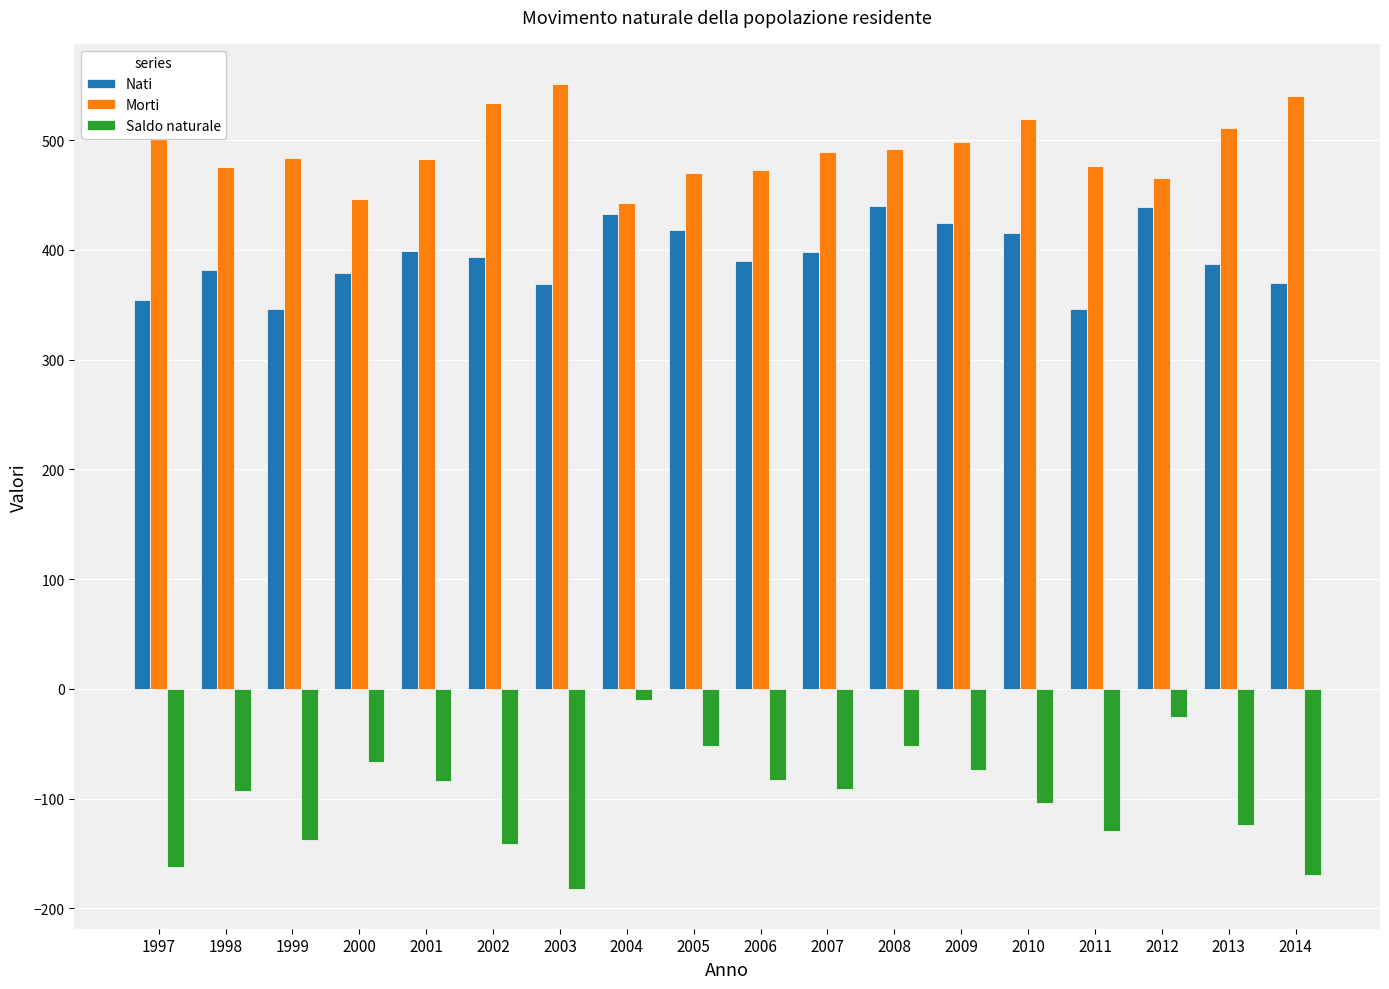

Which series has the largest range (max minus min)?

Saldo naturale